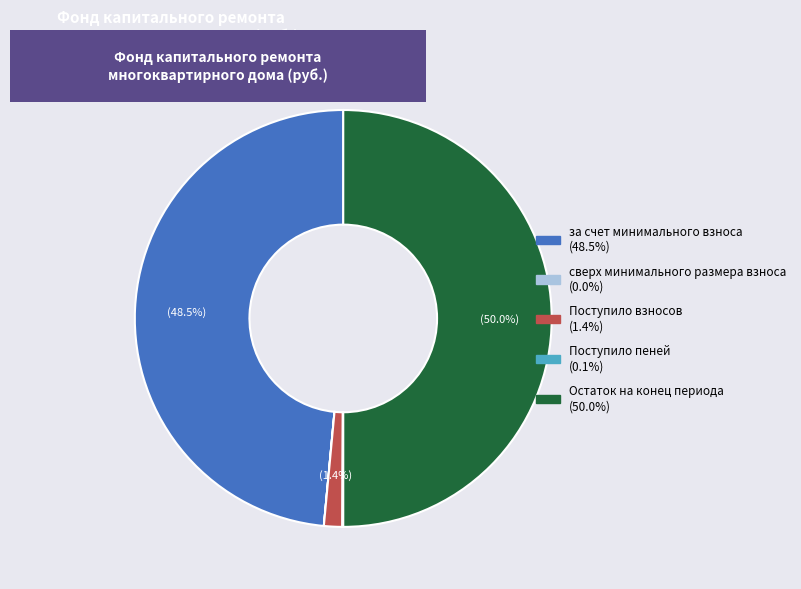

Which slice is the largest?

Остаток на конец периода